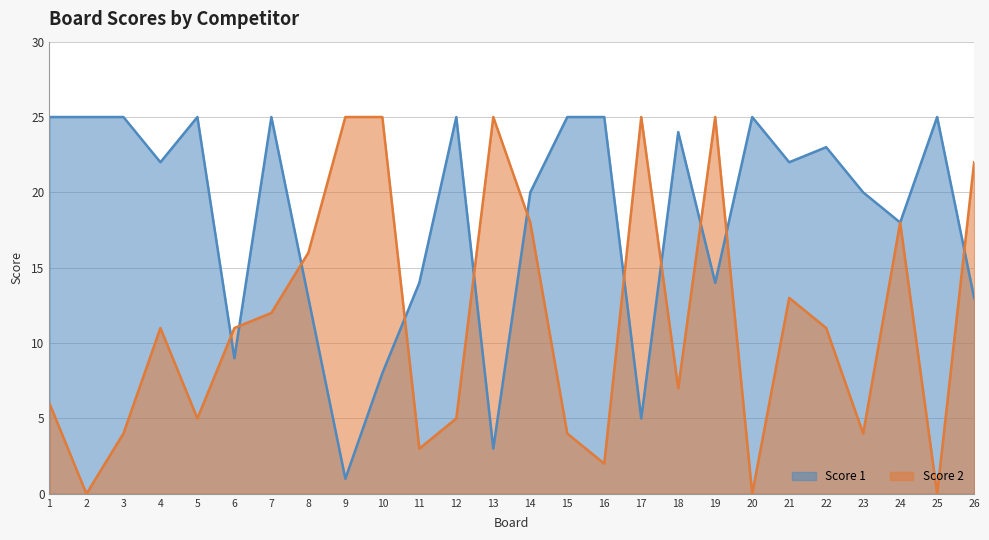

What is the value of the Score 2 point at the 16th from the left?

2